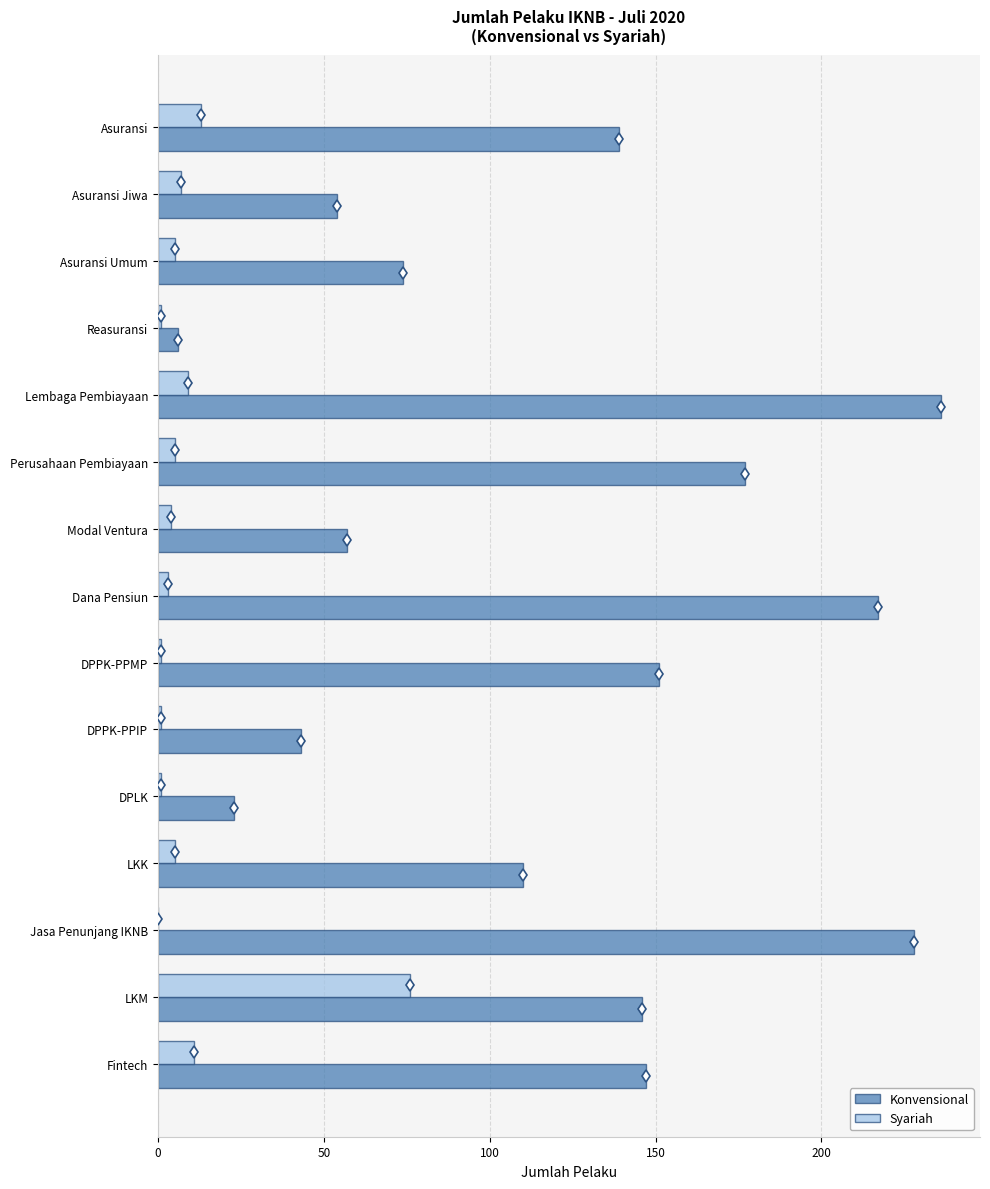

At which category is the sum across all series the highest?

Lembaga Pembiayaan